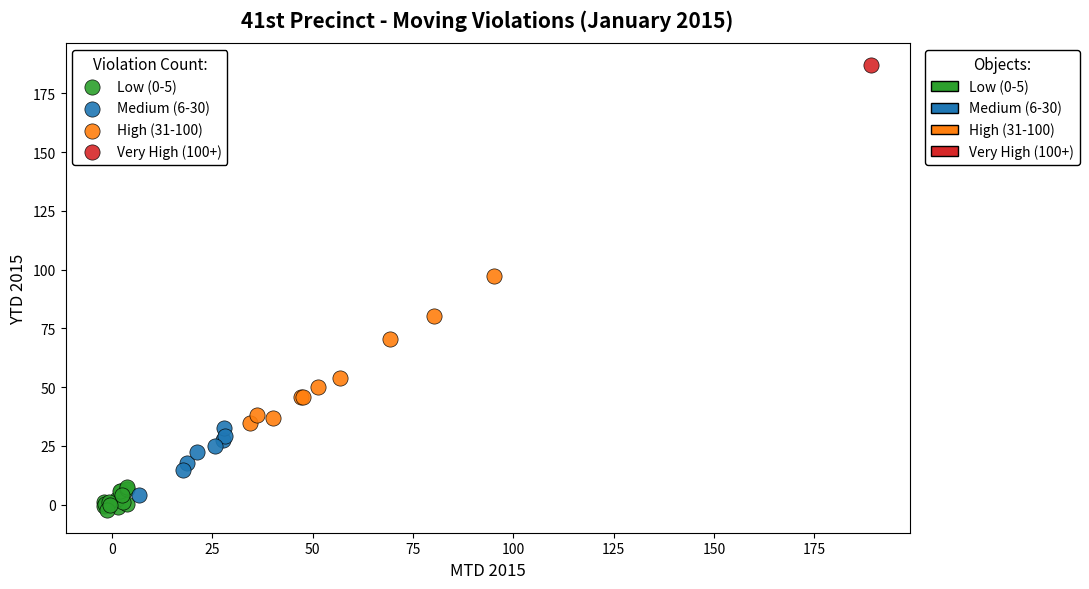

Which series reaches the minimum Y coordinate?

Low (0-5)